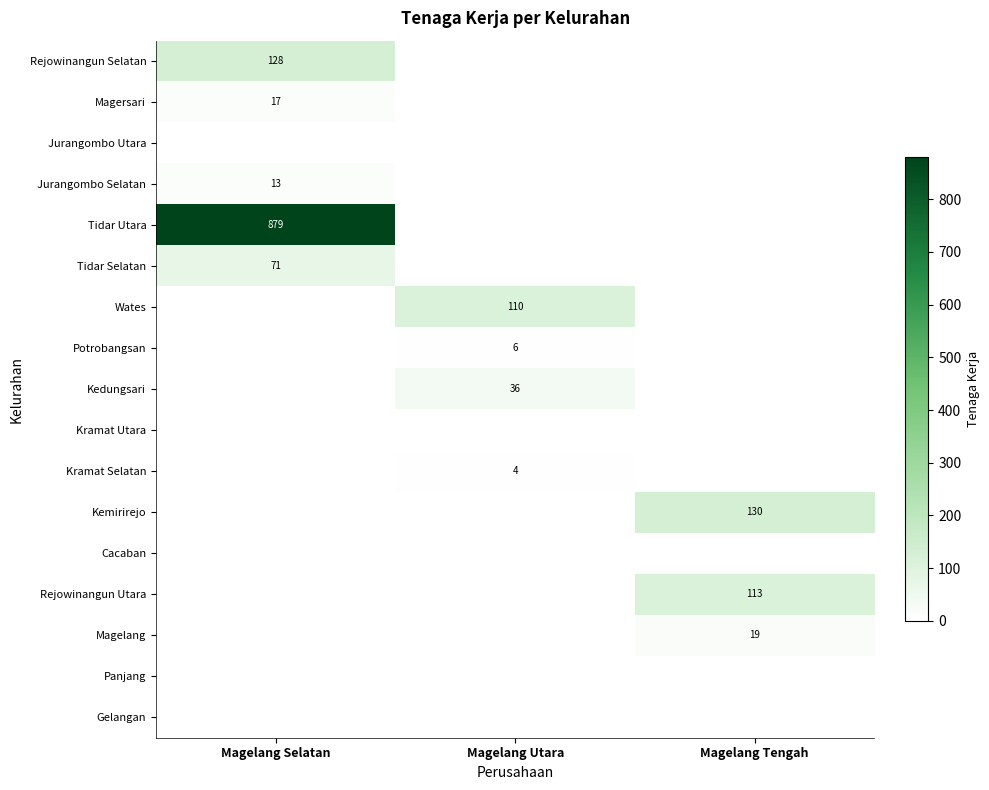

True or false: Wates has a value of 72 at Magelang Utara.

False